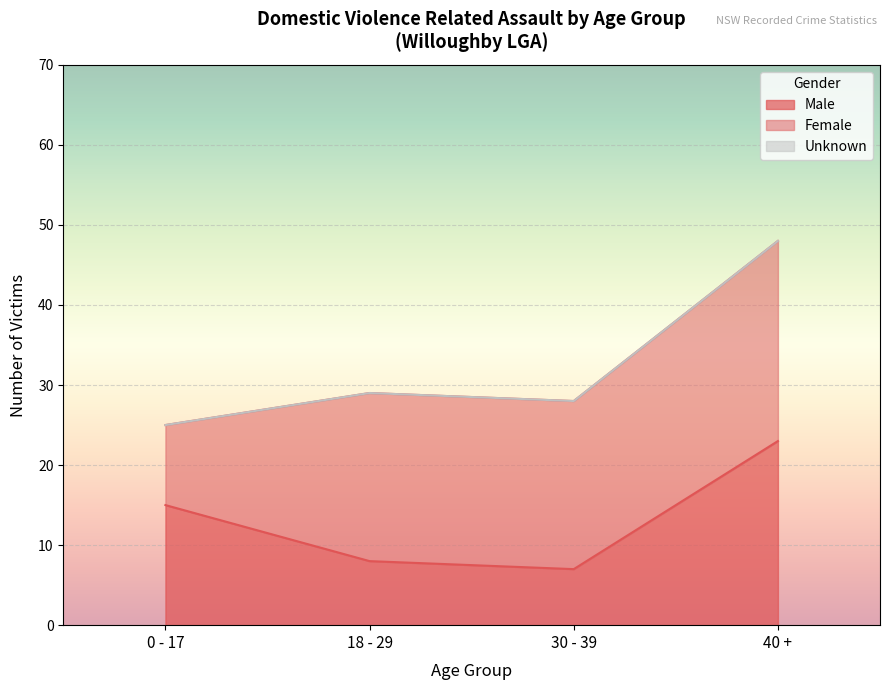

Which has a higher value, 40 + or 0 - 17?

40 +